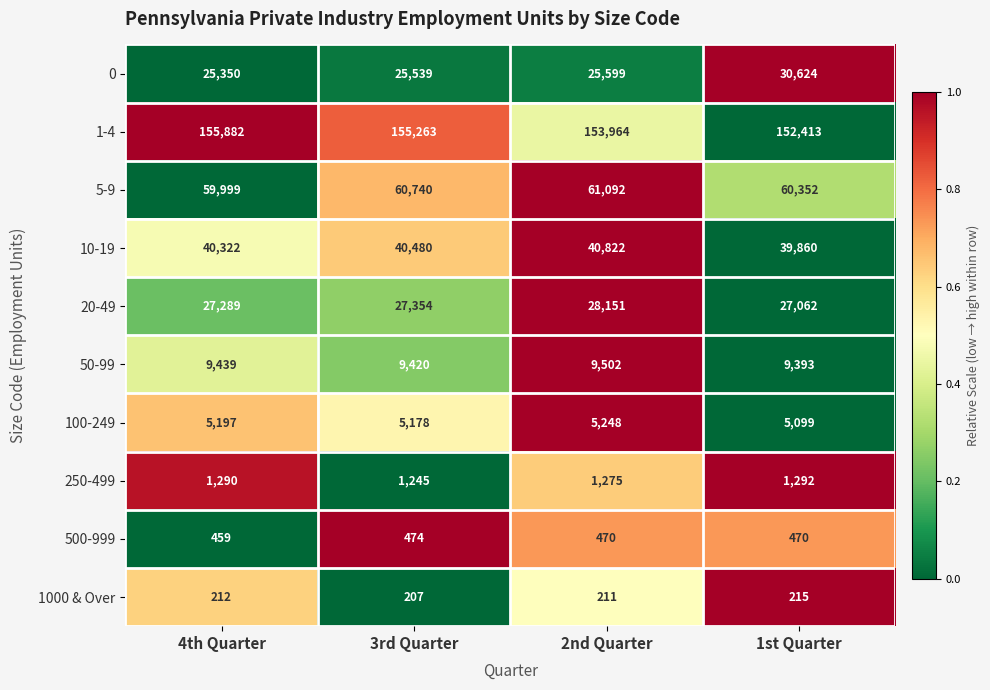

Which series changed the most between 4th Quarter and 2nd Quarter?

1-4